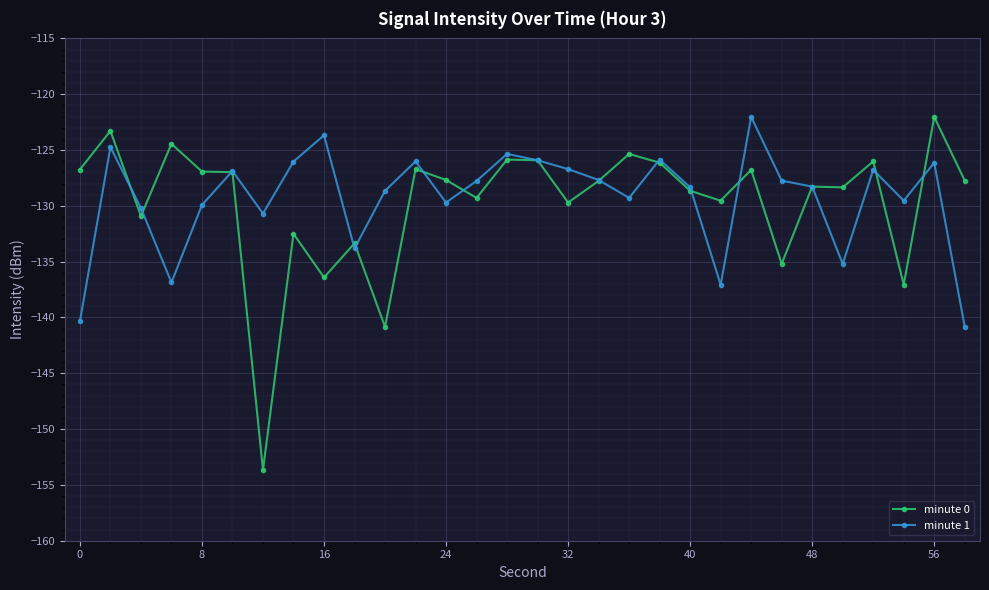

After their last crossing, which series has the higher values: minute 1 or minute 0?

minute 0